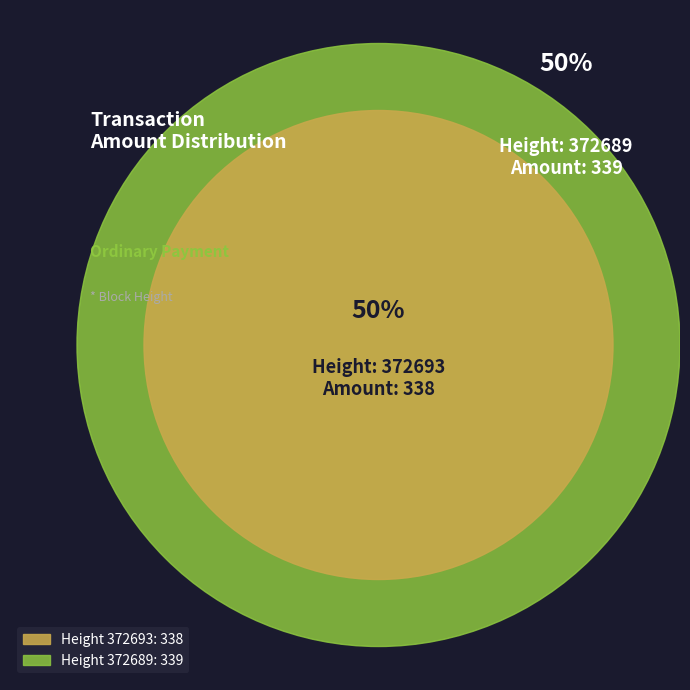

What is the ratio of the value at 372693 to the value at 372689?

1.0